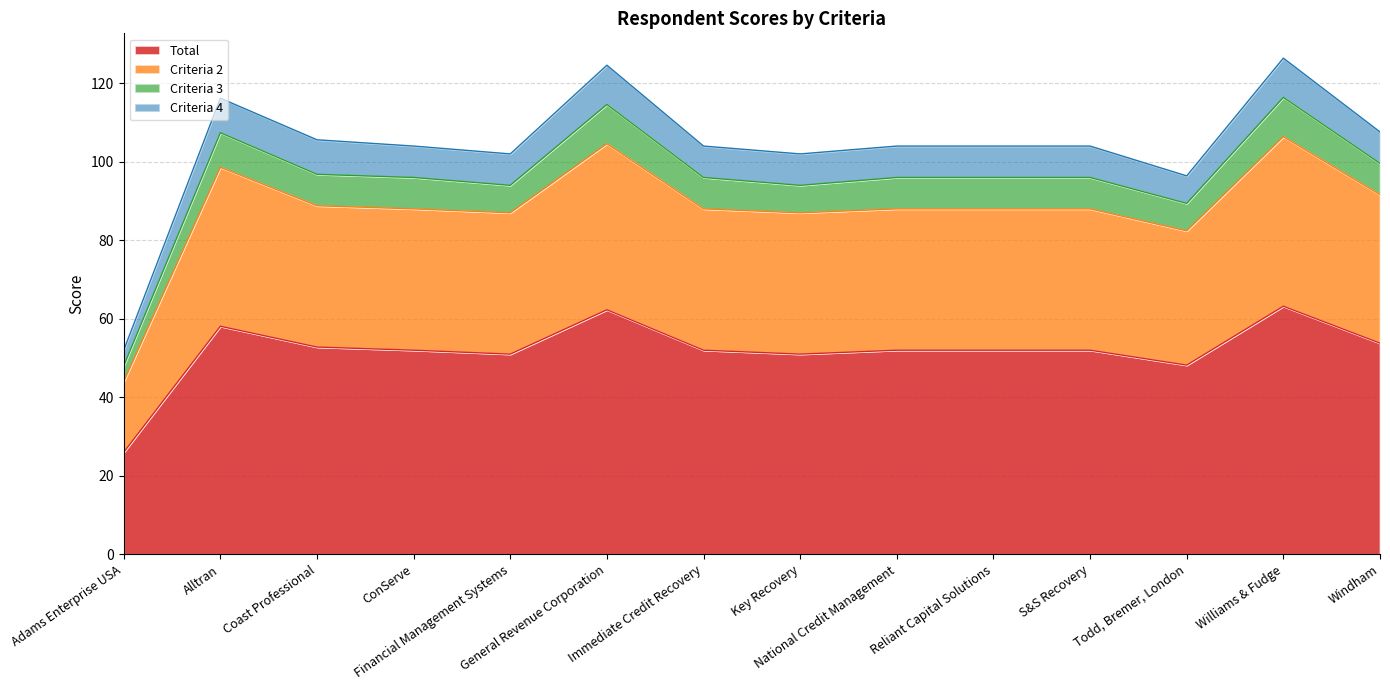

How many interior local valleys does the Criteria 2 series have?

3